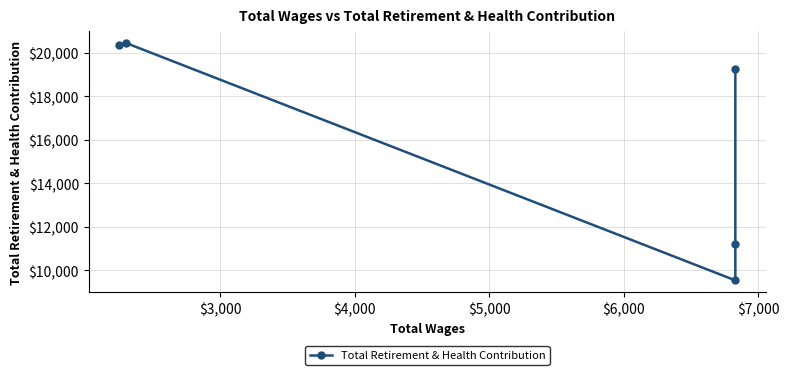

What is the minimum value shown in the chart?

9537